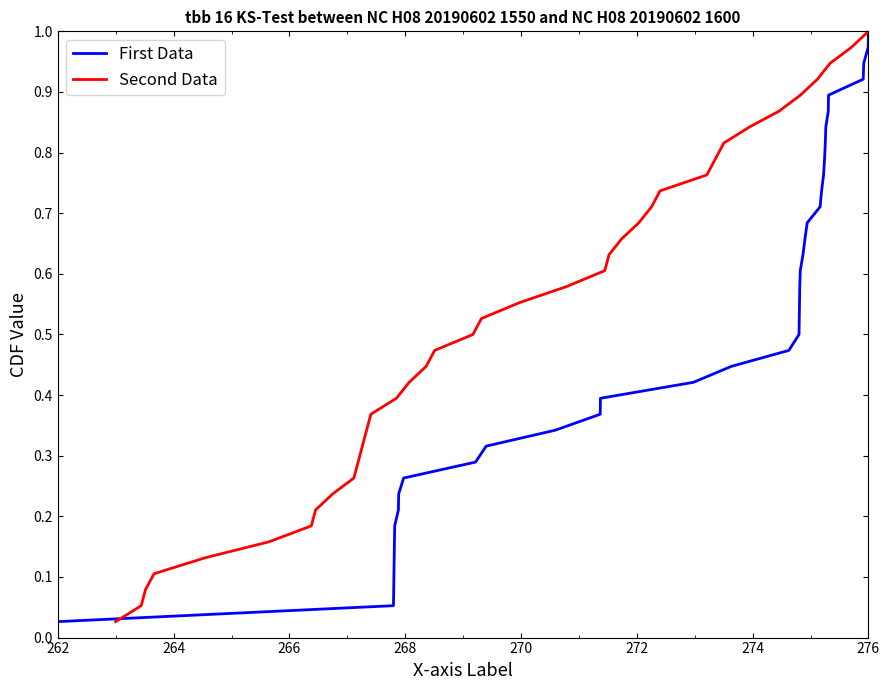

Where is First Data nearest to the value 0?

262